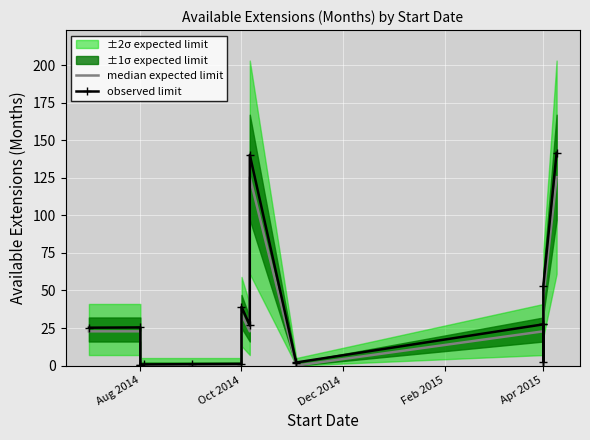

Rank the series at Apr 2015 from lowest to highest value.

median expected limit, observed limit